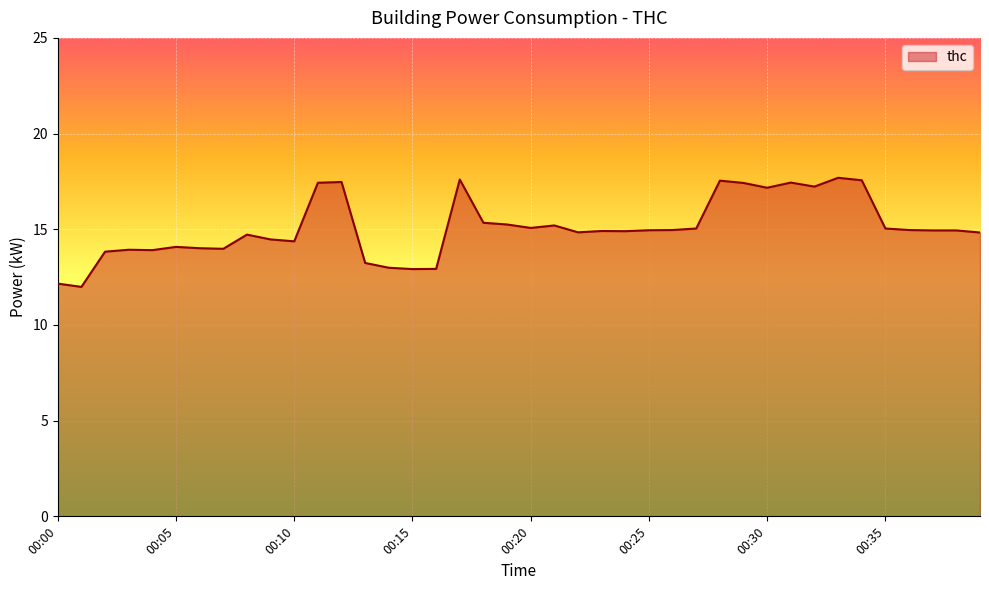

What is the difference between the maximum and minimum values?

5.7